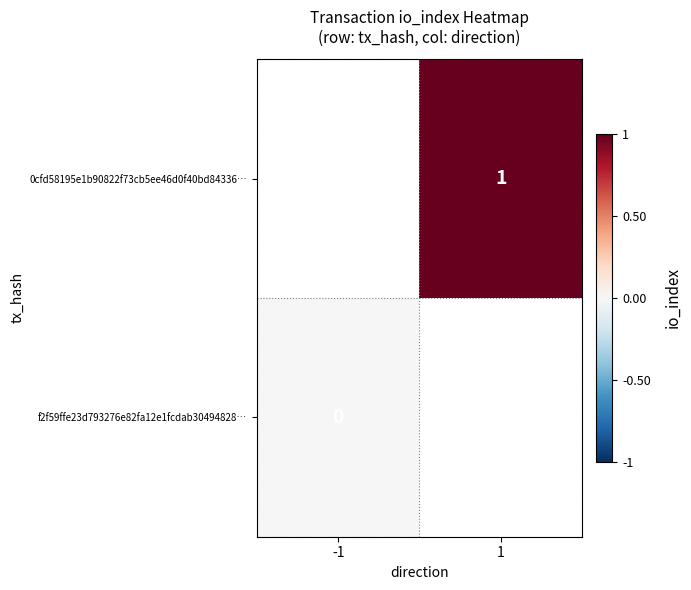

What is the maximum value shown in the chart?

1.0